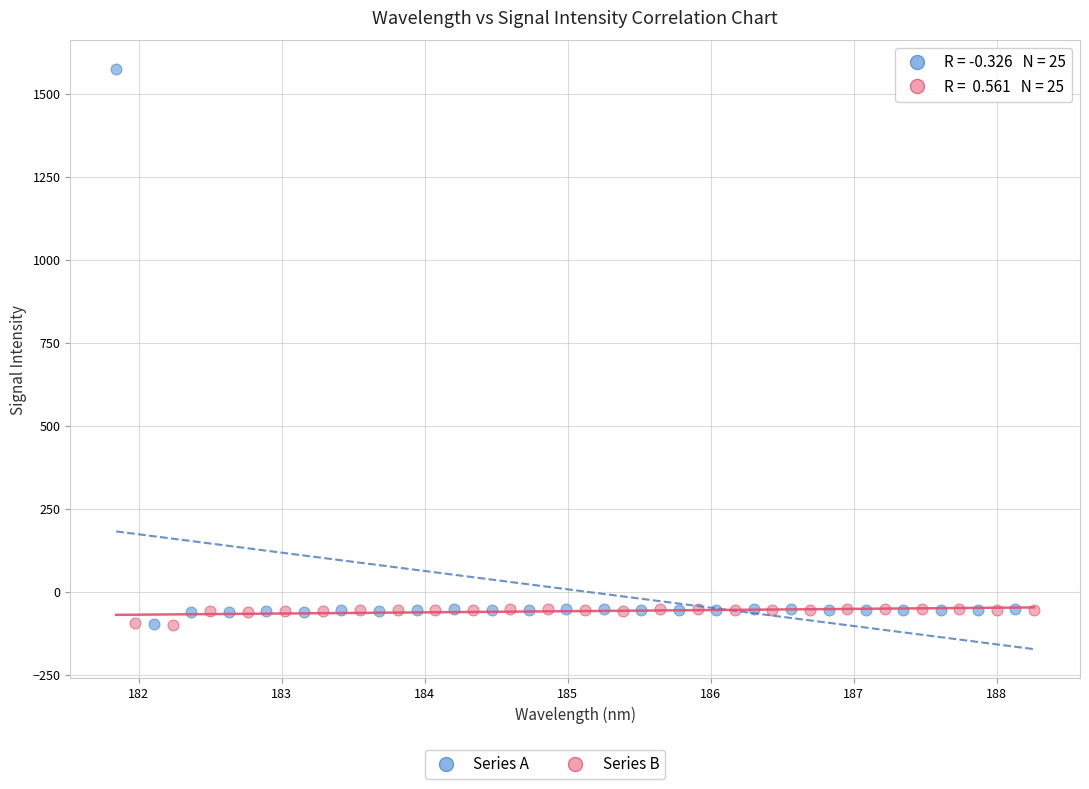

Which series has the largest Y range (max minus min)?

Series A